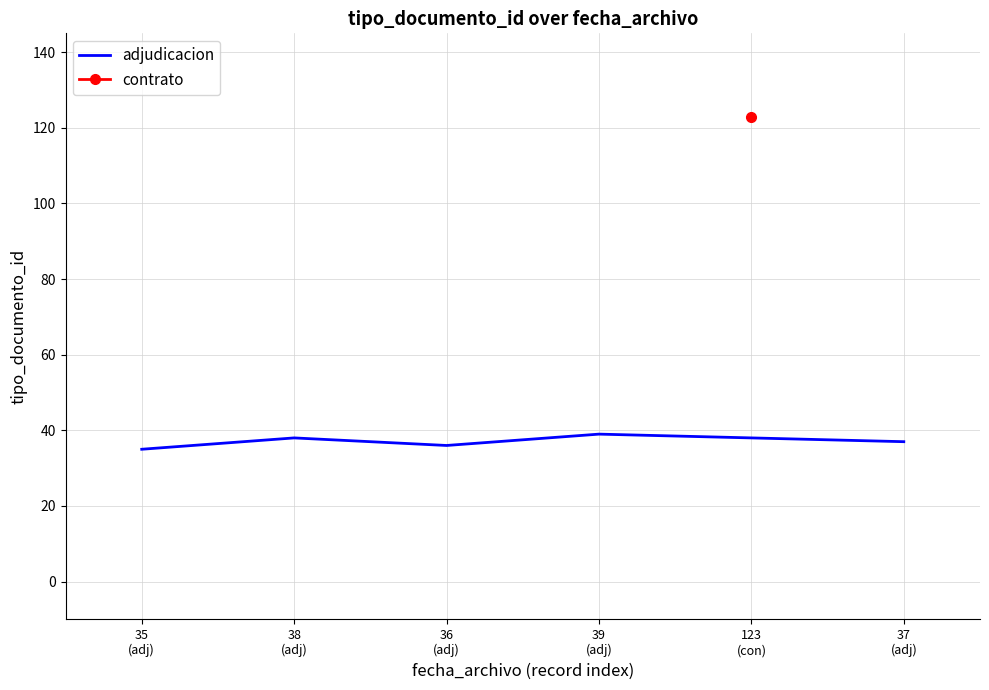

What is the highest value of the adjudicacion series?

39